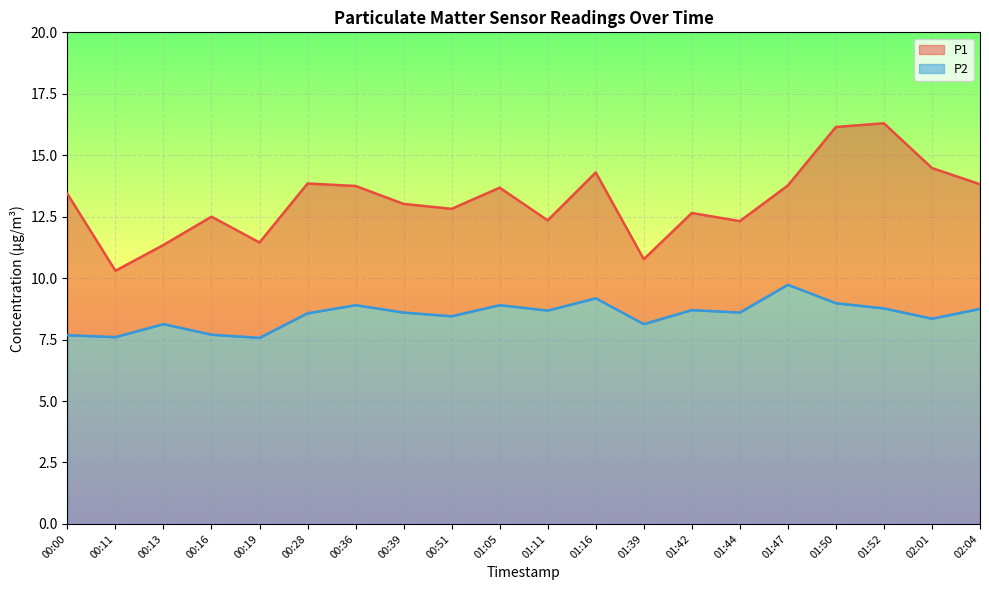

Reading right to left, what are all the values shown in this chart?

P1: 13.8	14.5	16.3	16.1	13.8	12.3	12.7	10.8	14.3	12.3	13.7	12.8	13.0	13.8	13.8	11.4	12.5	11.3	10.3	13.4
P2: 8.8	8.3	8.8	9.0	9.7	8.6	8.7	8.1	9.2	8.7	8.9	8.4	8.6	8.9	8.6	7.6	7.7	8.1	7.6	7.7